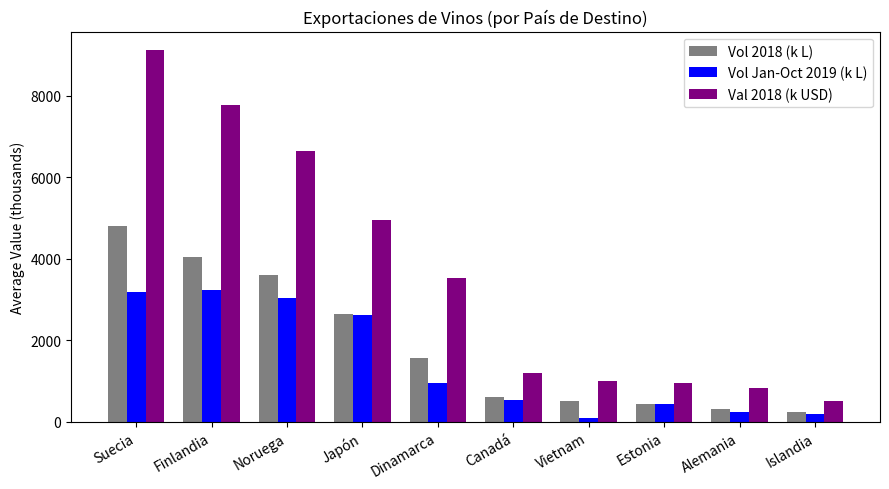

Is the value of Val 2018 (k USD) at Vietnam greater than the value of Vol 2018 (k L) at Islandia?

Yes